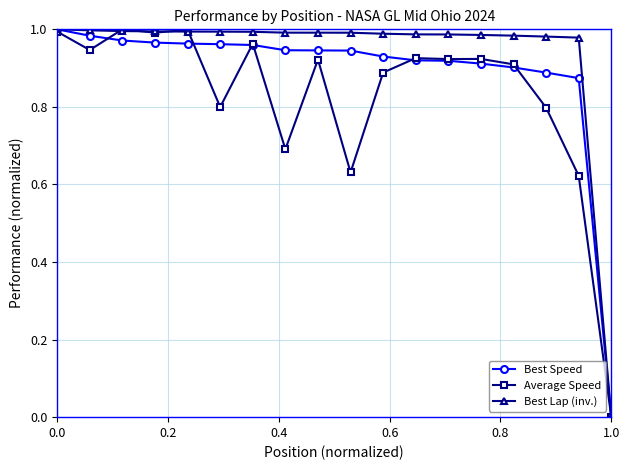

Rank the series by their average value, from lowest to highest.

Average Speed, Best Speed, Best Lap (inv.)